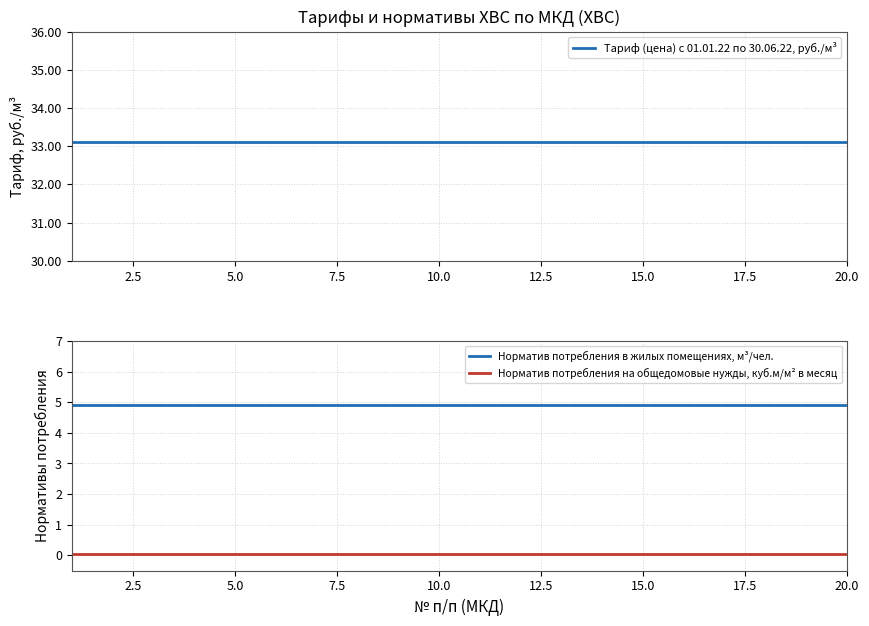

Is this an area chart (filled region under the line)?

No